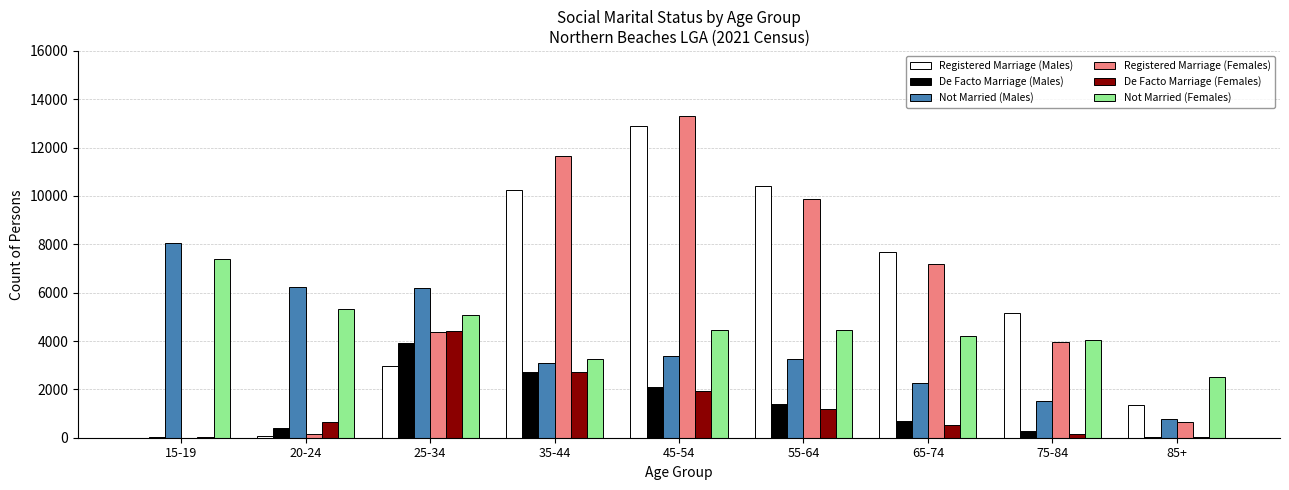

True or false: Registered Marriage (Males) has a value of 1601 at 65-74.

False